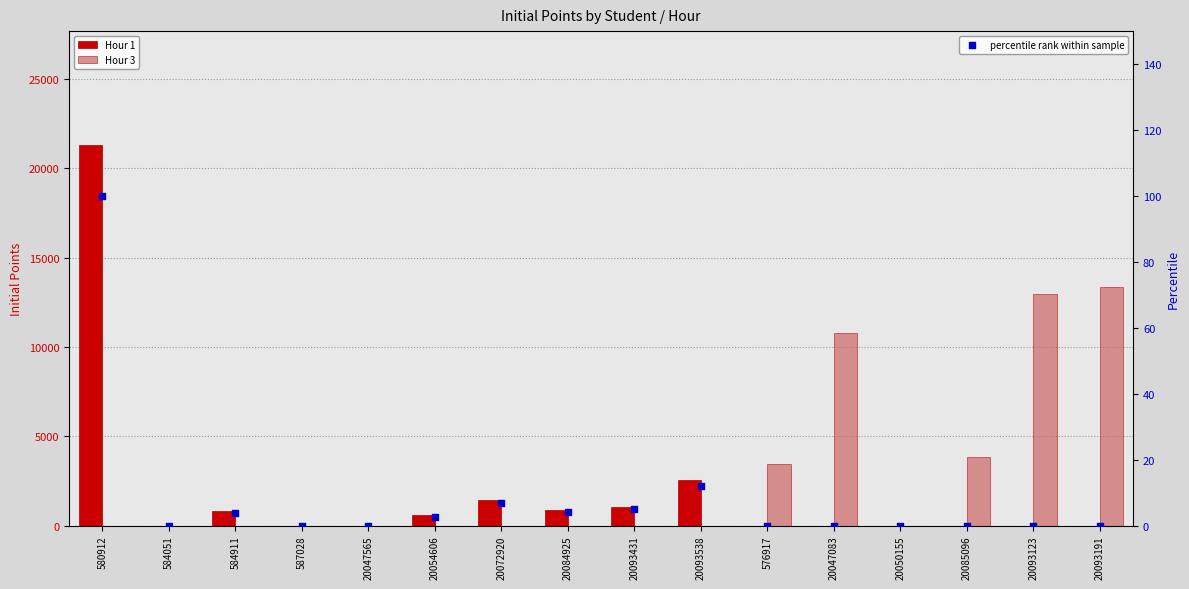

What are all the series names shown in the legend?

Hour 1, Hour 3, percentile rank within sample